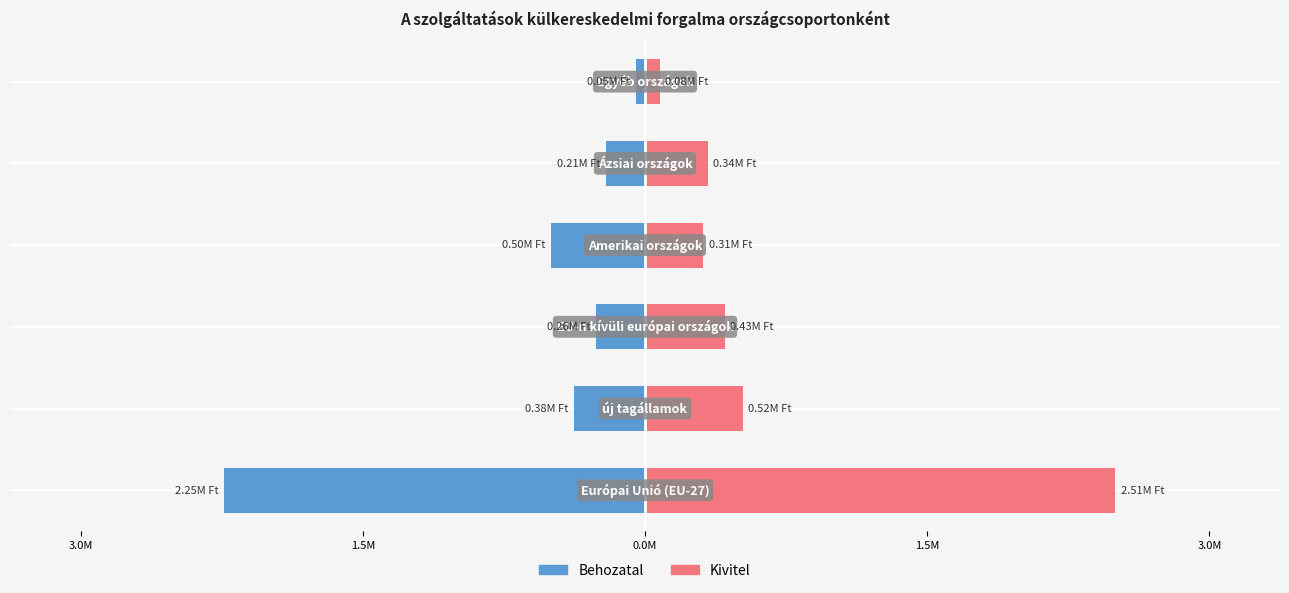

Which has a higher value, 1.5M or 1.5M?

1.5M